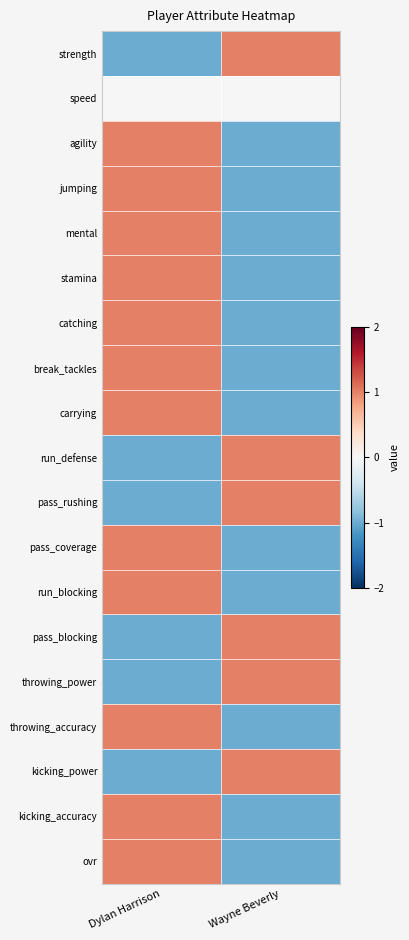

Reading left to right, transcribe all the data shown in this chart.

strength: Dylan Harrison=-1	Wayne Beverly=1
speed: Dylan Harrison=0	Wayne Beverly=0
agility: Dylan Harrison=1	Wayne Beverly=-1
jumping: Dylan Harrison=1	Wayne Beverly=-1
mental: Dylan Harrison=1	Wayne Beverly=-1
stamina: Dylan Harrison=1	Wayne Beverly=-1
catching: Dylan Harrison=1	Wayne Beverly=-1
break_tackles: Dylan Harrison=1	Wayne Beverly=-1
carrying: Dylan Harrison=1	Wayne Beverly=-1
run_defense: Dylan Harrison=-1	Wayne Beverly=1
pass_rushing: Dylan Harrison=-1	Wayne Beverly=1
pass_coverage: Dylan Harrison=1	Wayne Beverly=-1
run_blocking: Dylan Harrison=1	Wayne Beverly=-1
pass_blocking: Dylan Harrison=-1	Wayne Beverly=1
throwing_power: Dylan Harrison=-1	Wayne Beverly=1
throwing_accuracy: Dylan Harrison=1	Wayne Beverly=-1
kicking_power: Dylan Harrison=-1	Wayne Beverly=1
kicking_accuracy: Dylan Harrison=1	Wayne Beverly=-1
ovr: Dylan Harrison=1	Wayne Beverly=-1